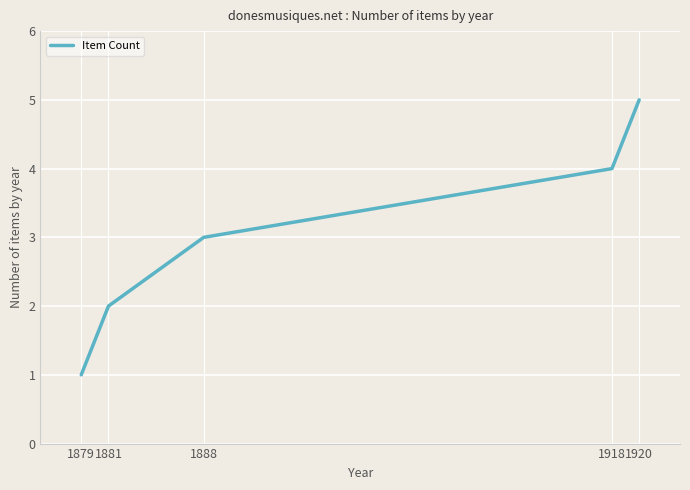

What is the minimum value shown in the chart?

1